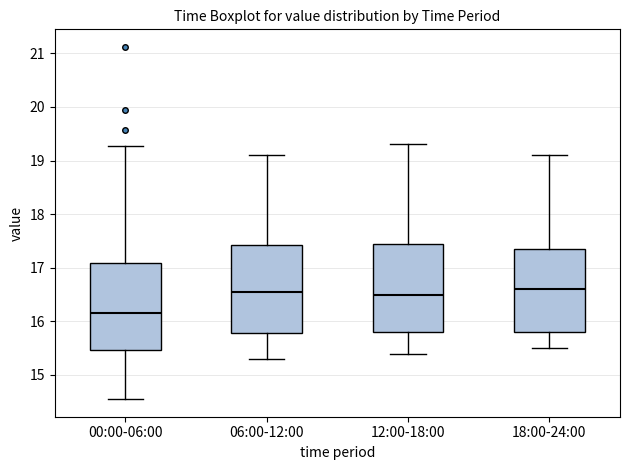

Reading left to right, transcribe this box plot: for each box, give where its median line is, the range the box spans, and where its two whiskers end, as read against the y-axis. The values are not printed on the chart, so give them approximately, as read against the axis.

00:00-06:00: median 16.2, box 15.5 to 17.1, whiskers 14.6 to 19.3
06:00-12:00: median 16.6, box 15.8 to 17.4, whiskers 15.3 to 19.1
12:00-18:00: median 16.5, box 15.8 to 17.5, whiskers 15.4 to 19.3
18:00-24:00: median 16.6, box 15.8 to 17.4, whiskers 15.5 to 19.1